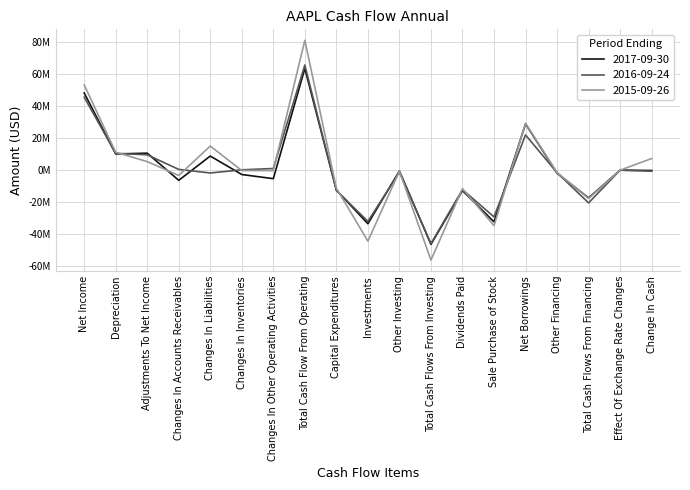

Is it true that 2017-09-30 equals -42196886 at Sale Purchase of Stock?

False